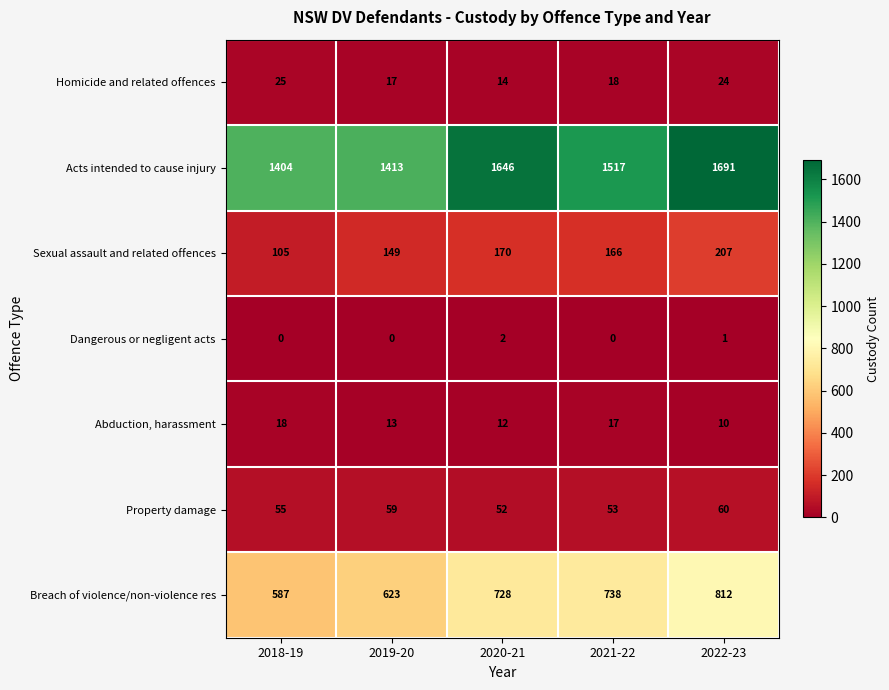

What is the maximum value shown in the chart?

1691